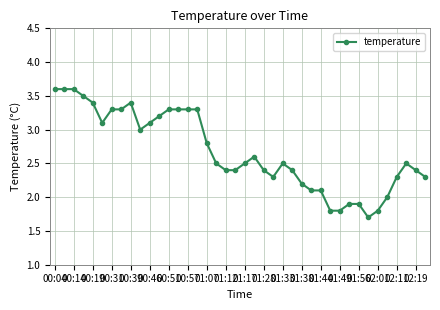

What is the value of the 38th point from the left?

2.5